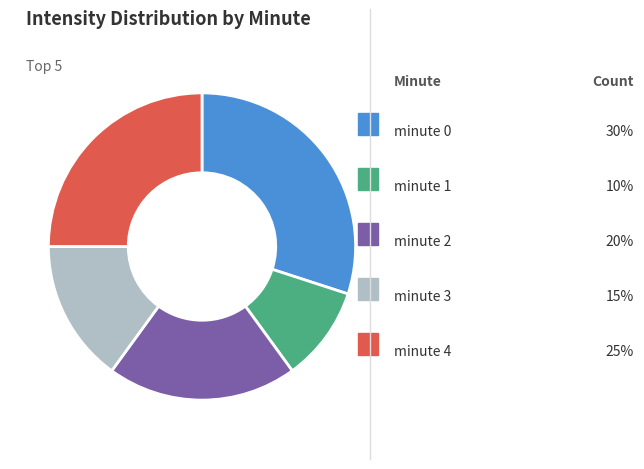

Is there a majority slice in this chart?

No